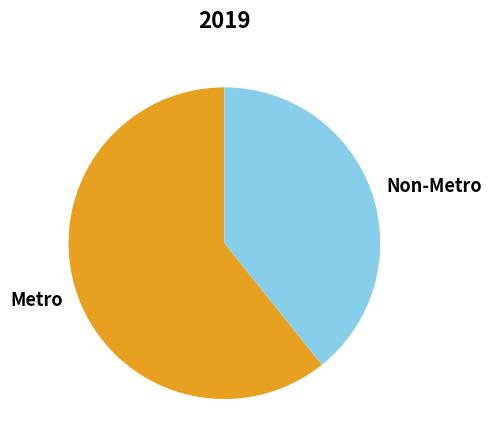

Rank the categories by value from lowest to highest.

Non-Metro, Metro